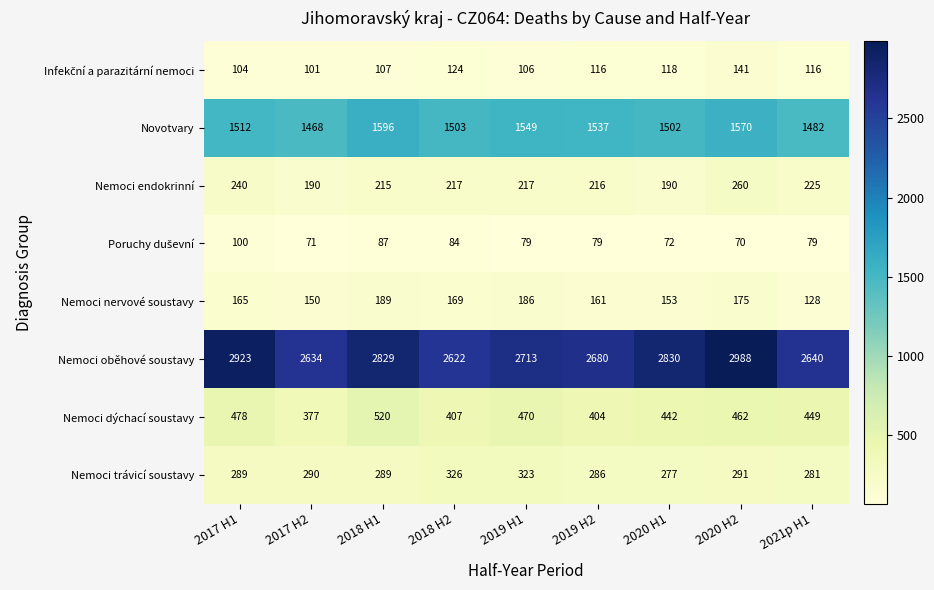

Which series changed the most between 2018 H2 and 2020 H2?

Nemoci oběhové soustavy